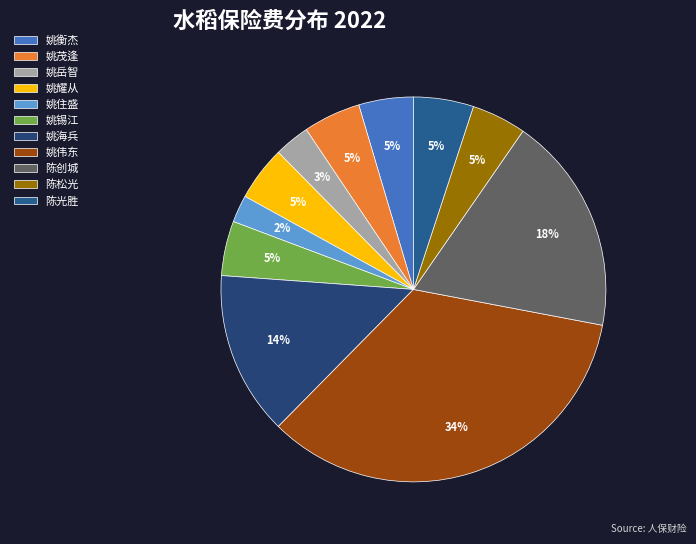

Which category has the smallest portion of the pie?

姚住盛